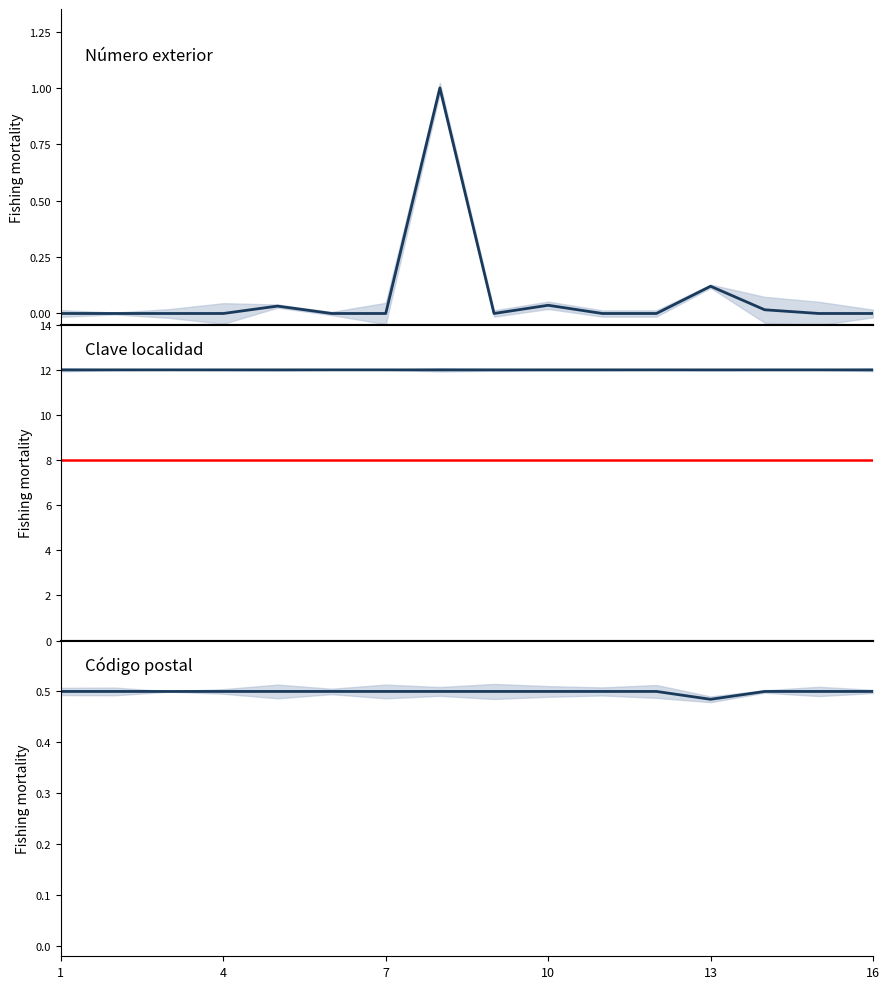

Does the chart have visible grid lines?

No